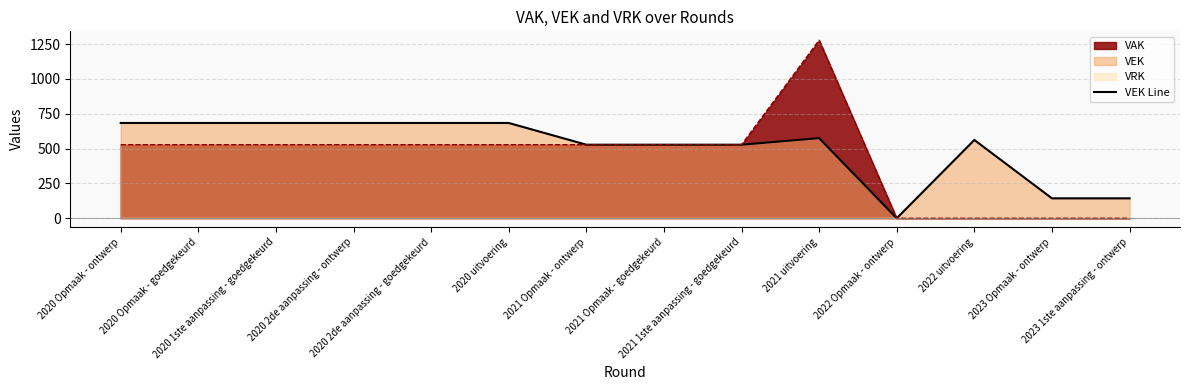

List the labels in order of value, largest first.

2020 Opmaak - ontwerp, 2020 Opmaak - goedgekeurd, 2020 1ste aanpassing - goedgekeurd, 2020 2de aanpassing - ontwerp, 2020 2de aanpassing - goedgekeurd, 2020 uitvoering, 2021 uitvoering, 2022 uitvoering, 2021 Opmaak - ontwerp, 2021 Opmaak - goedgekeurd, 2021 1ste aanpassing - goedgekeurd, 2023 Opmaak - ontwerp, 2023 1ste aanpassing - ontwerp, 2022 Opmaak - ontwerp